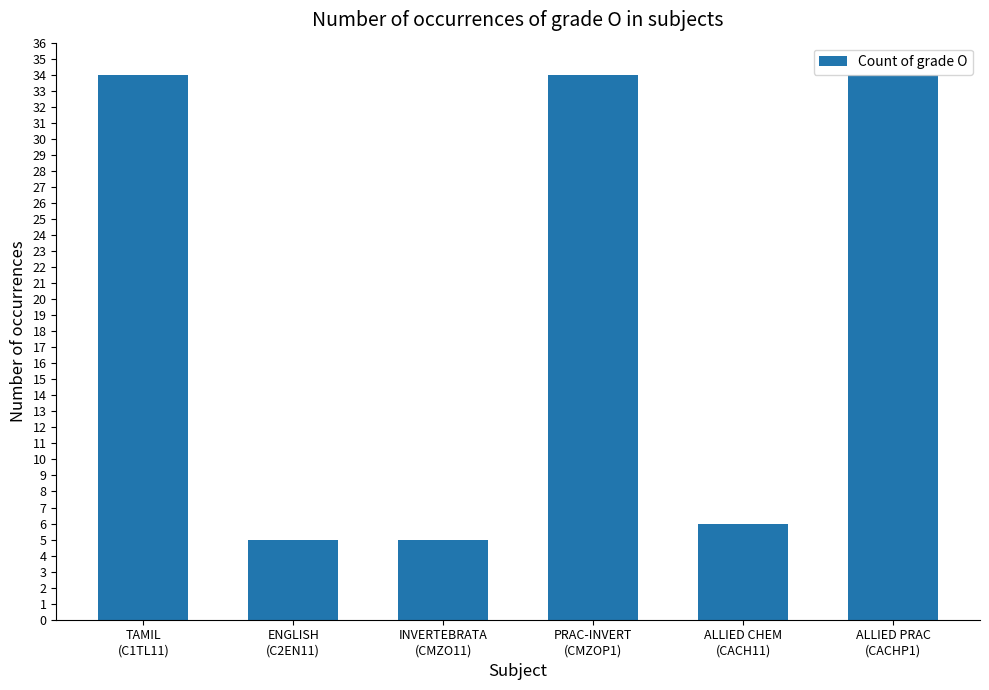

How many values are below 34?

3